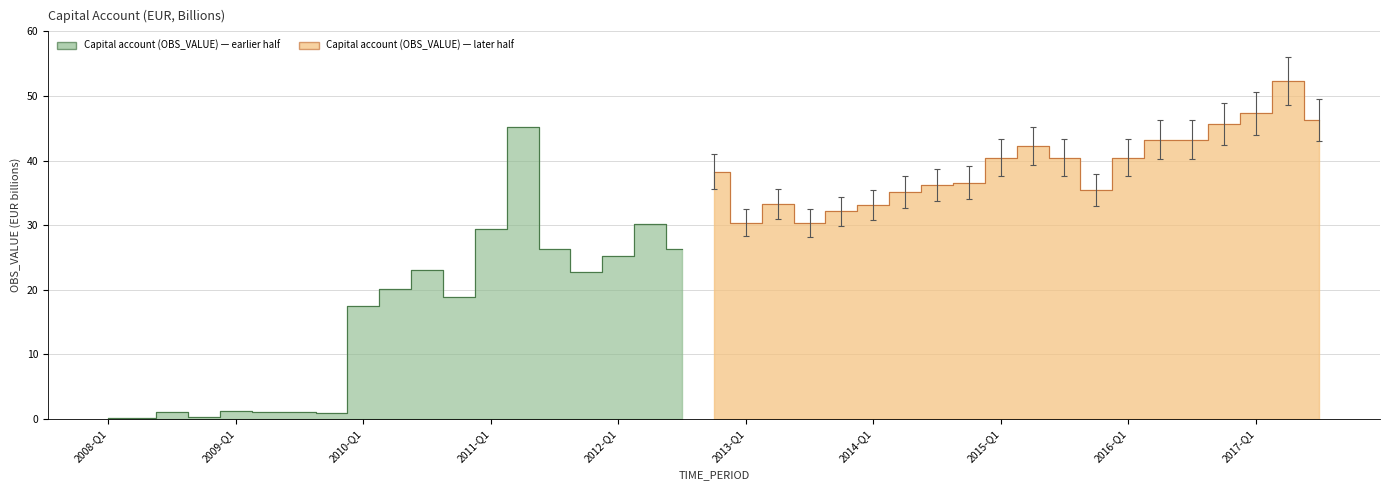

What is the greatest value displayed?

52.3